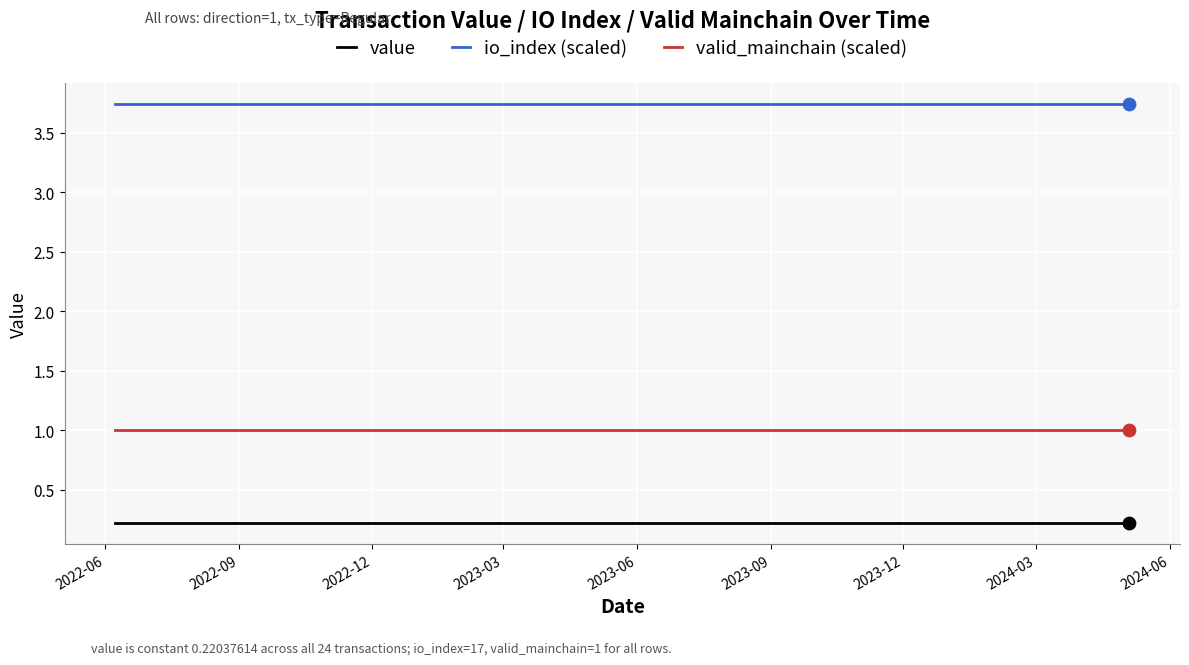

What are all the series names shown in the legend?

value, io_index (scaled), valid_mainchain (scaled)